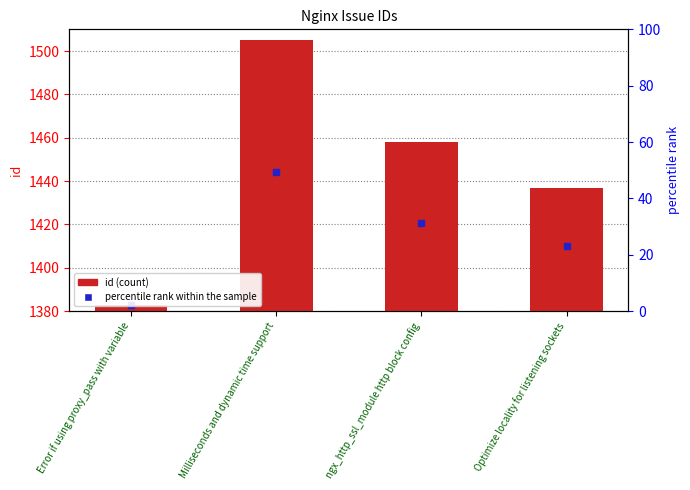

The value at Optimize locality for listening sockets is 1437. True or false?

True